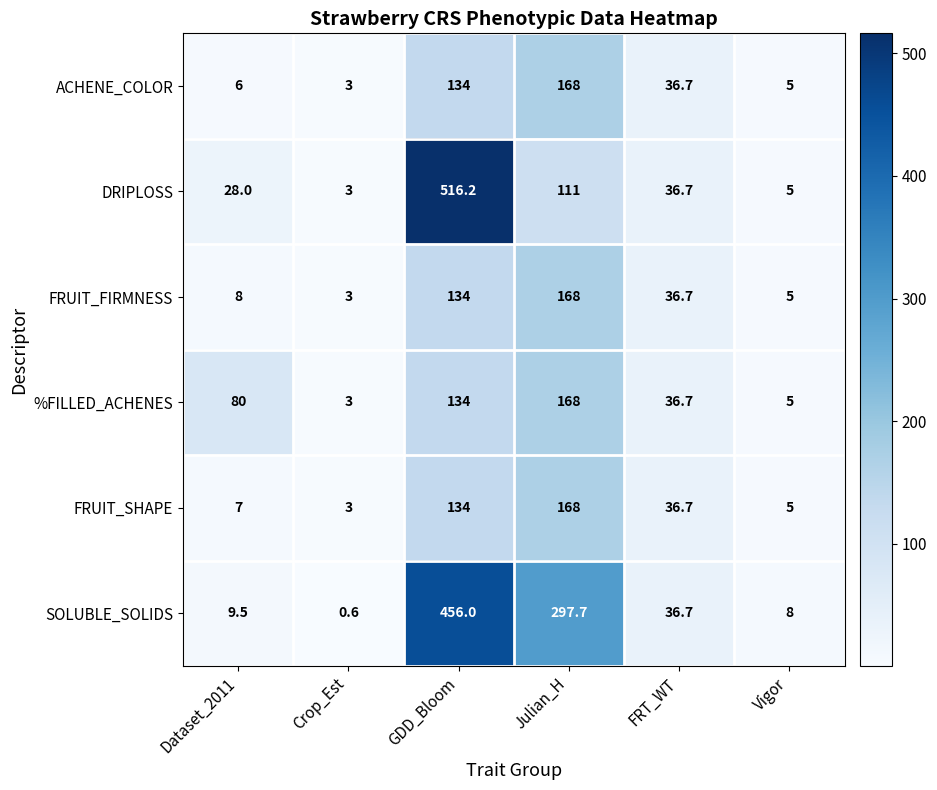

Which category has the lowest value in the FRUIT_FIRMNESS series?

Crop_Est